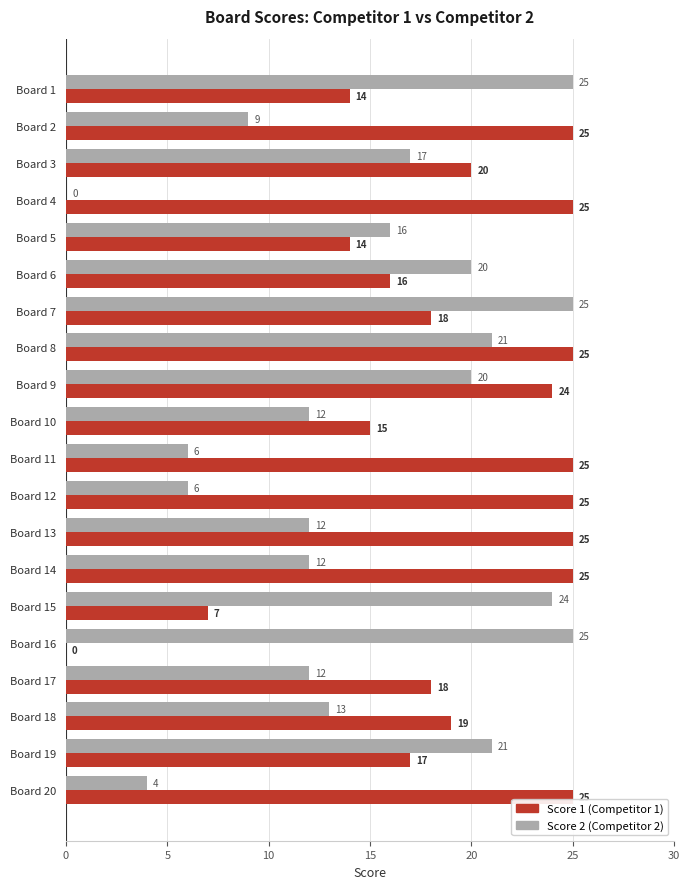

What is the maximum value shown in the chart?

25